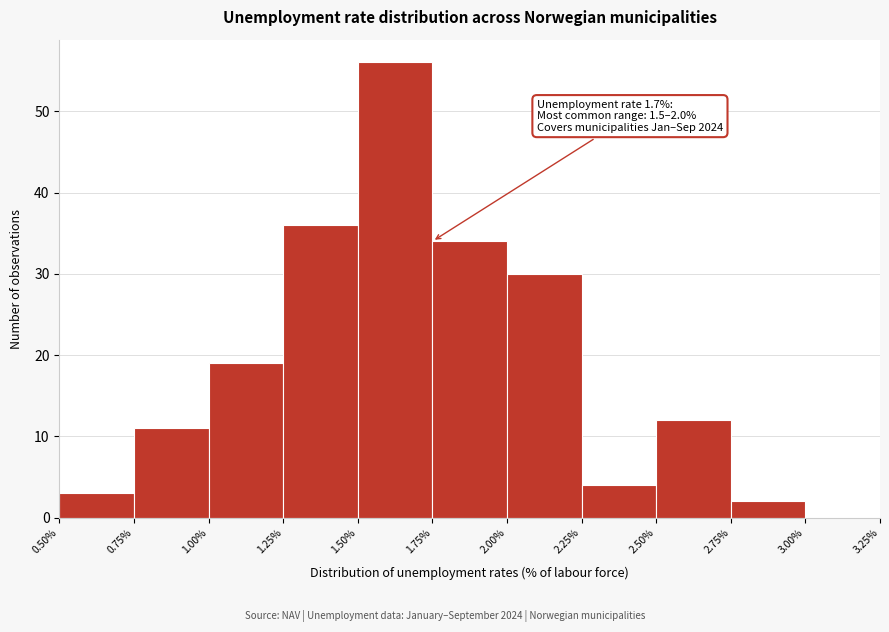

Which range on the x-axis has the tallest bar?

1.50% to 1.75%